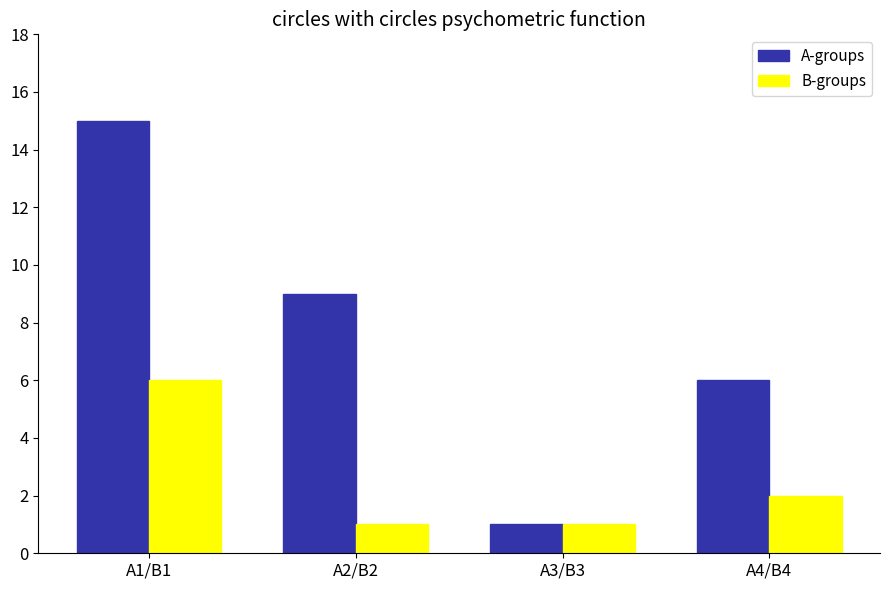

Rank the series by their maximum value, from highest to lowest.

A-groups, B-groups